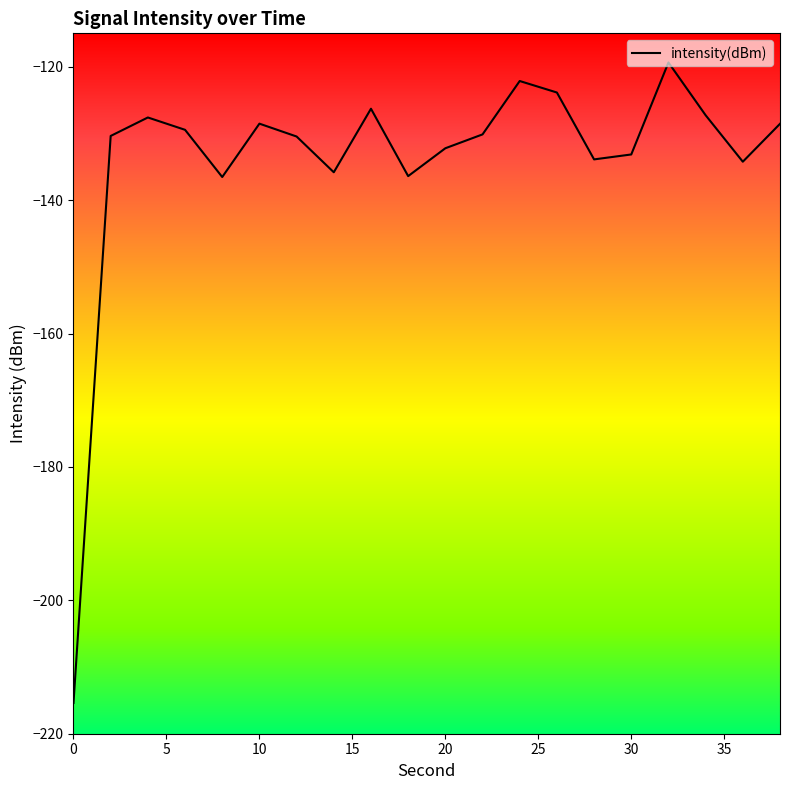

What is the difference between the maximum and minimum values?

96.0